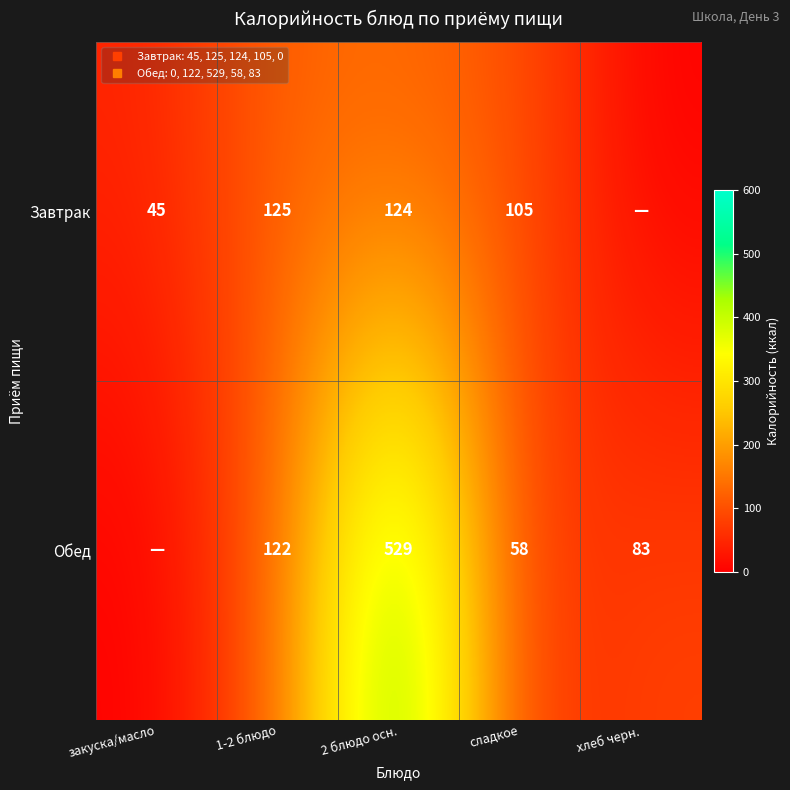

Count the number of data series in this chart.

2